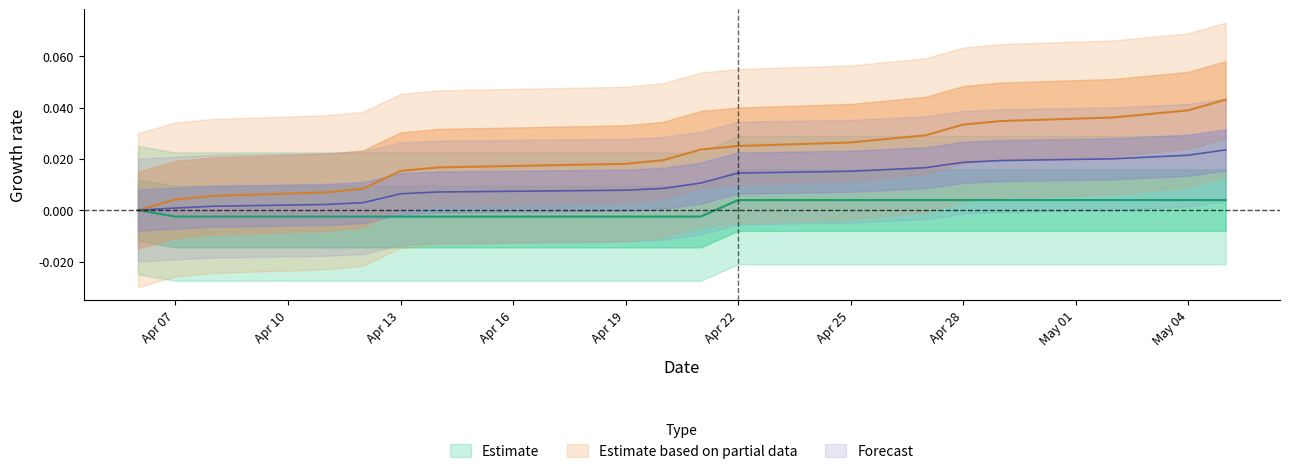

True or false: Paskutine kaina has a value of -0.0 at 2022-04-20.

False